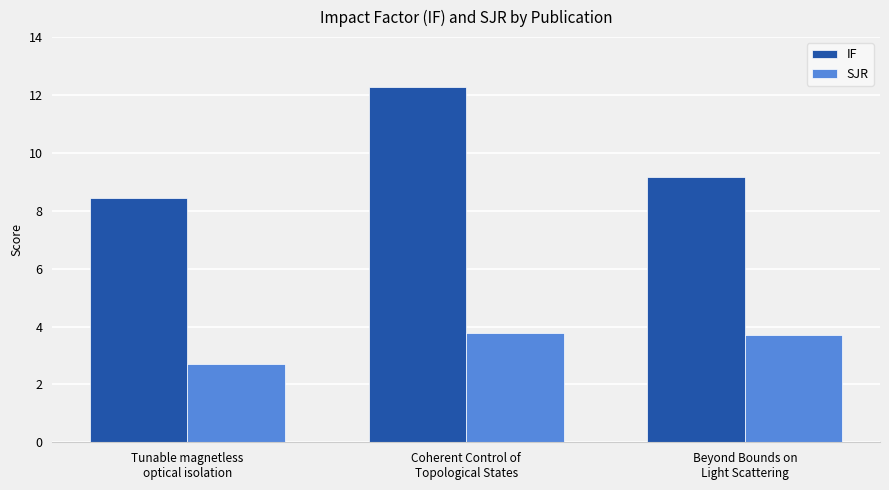

What is the maximum value shown in the chart?

12.3